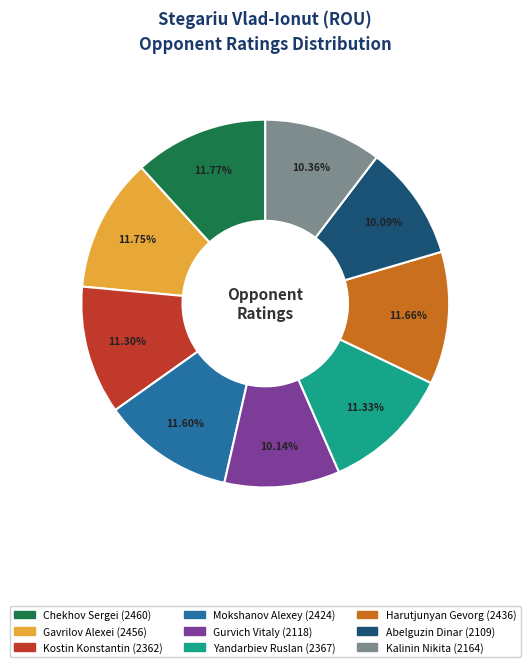

What is the total percentage of Abelguzin Dinar and Kalinin Nikita?

20.4%